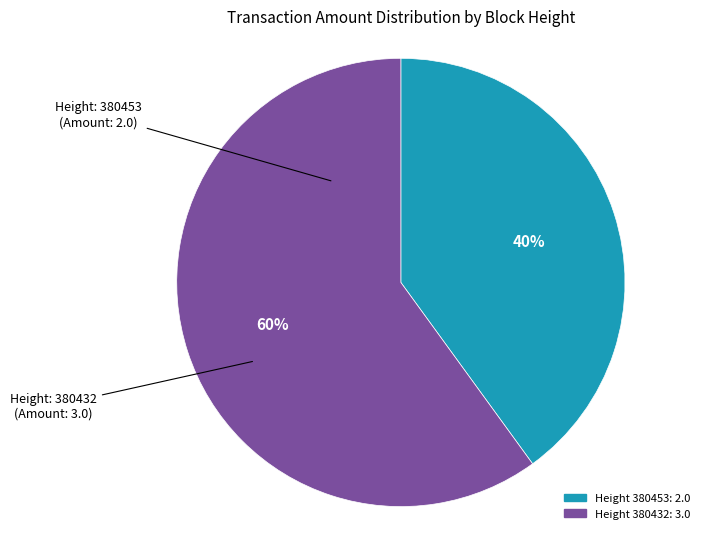

To the nearest percent, what is the average slice percentage?

50%